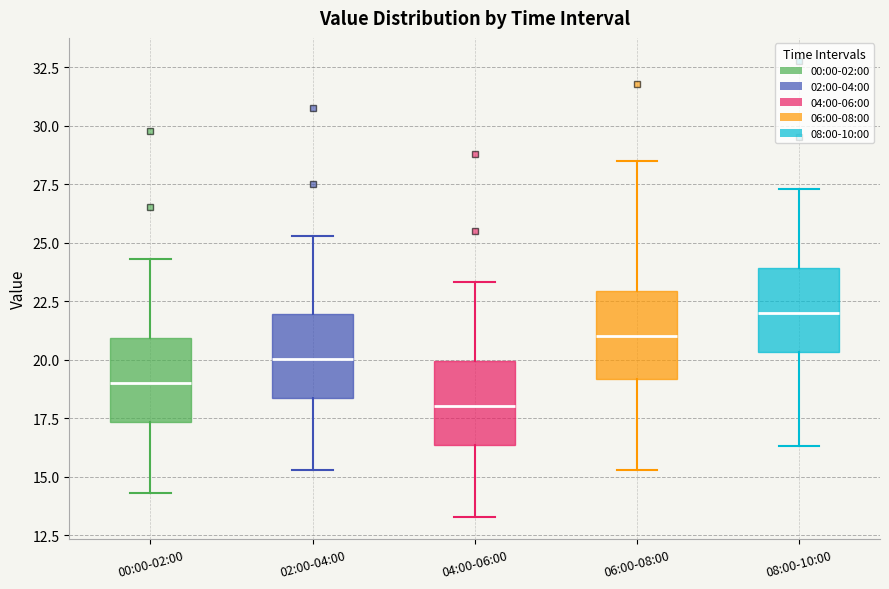

Where does the lower whisker of the box for 00:00-02:00 end on the y-axis? The values are not printed on the chart, so give them approximately, as read against the axis.

14.5